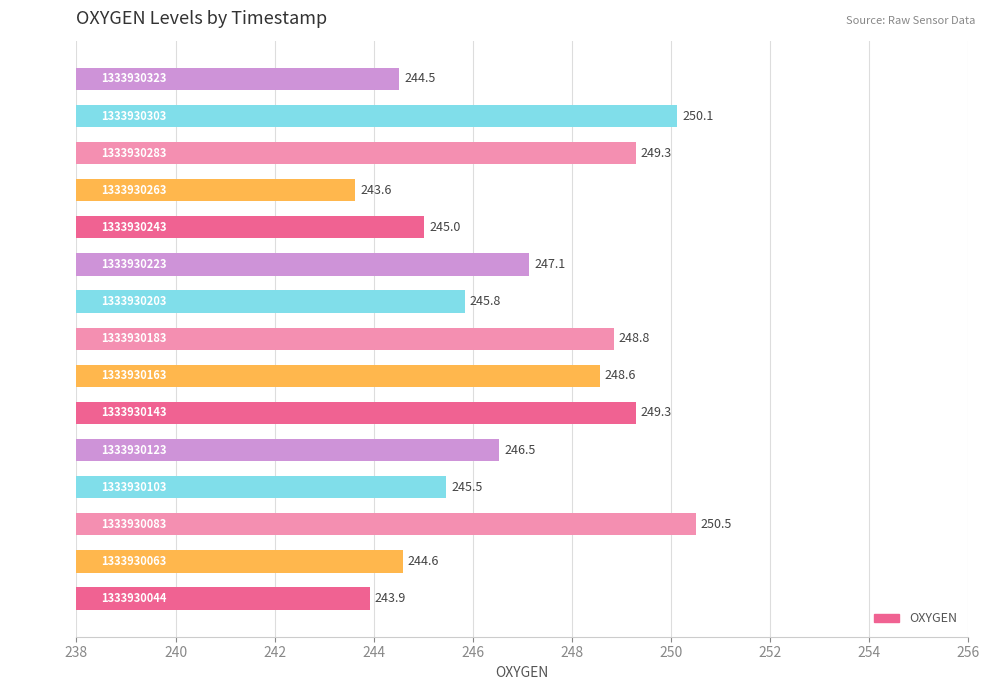

Approximately how many times larger is the value at 1333930044 compared to 1333930163?

1.0